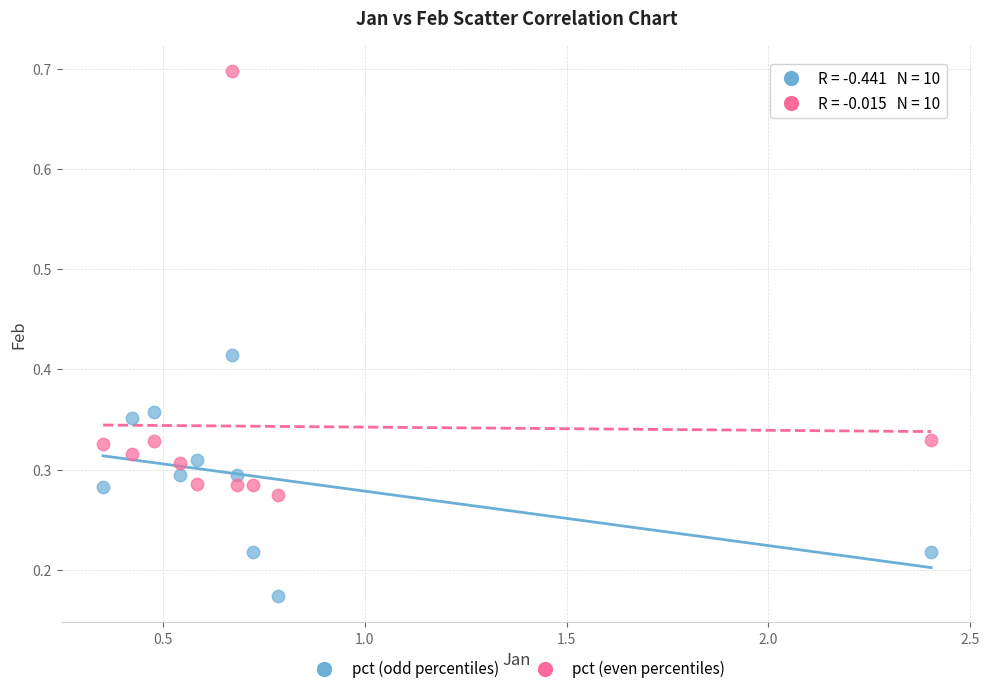

Which series reaches the maximum Y coordinate?

pct (even percentiles)